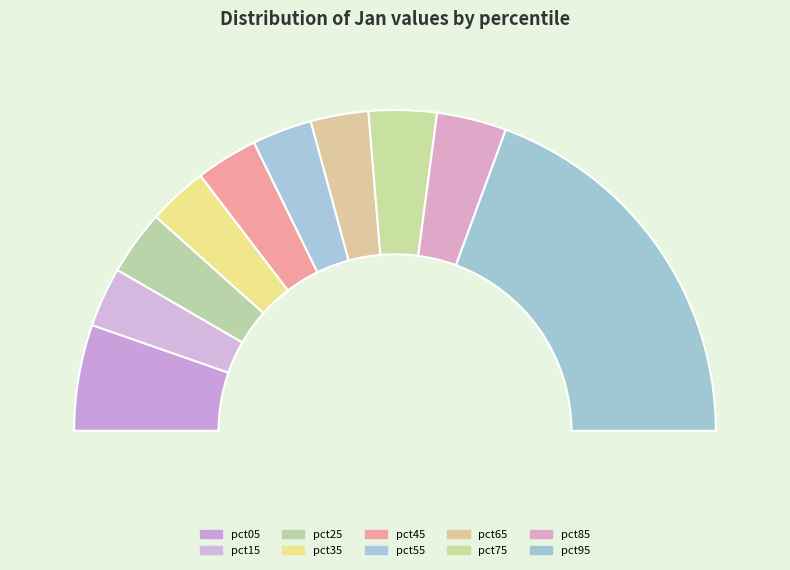

To the nearest percent, what is the difference between the largest and smallest slice percentages?

33%